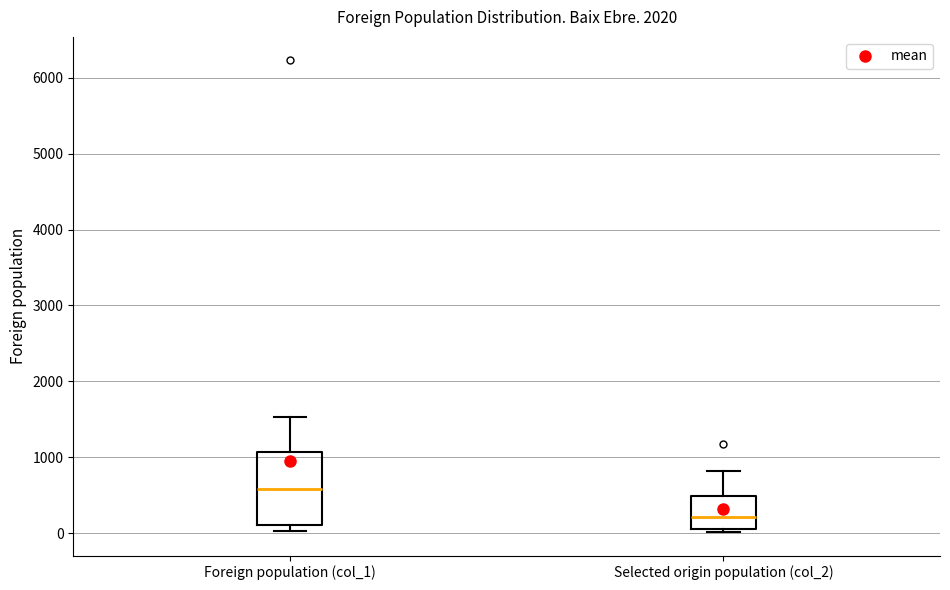

Which box is the tallest, from its lower edge to its upper edge?

Foreign population (col_1)